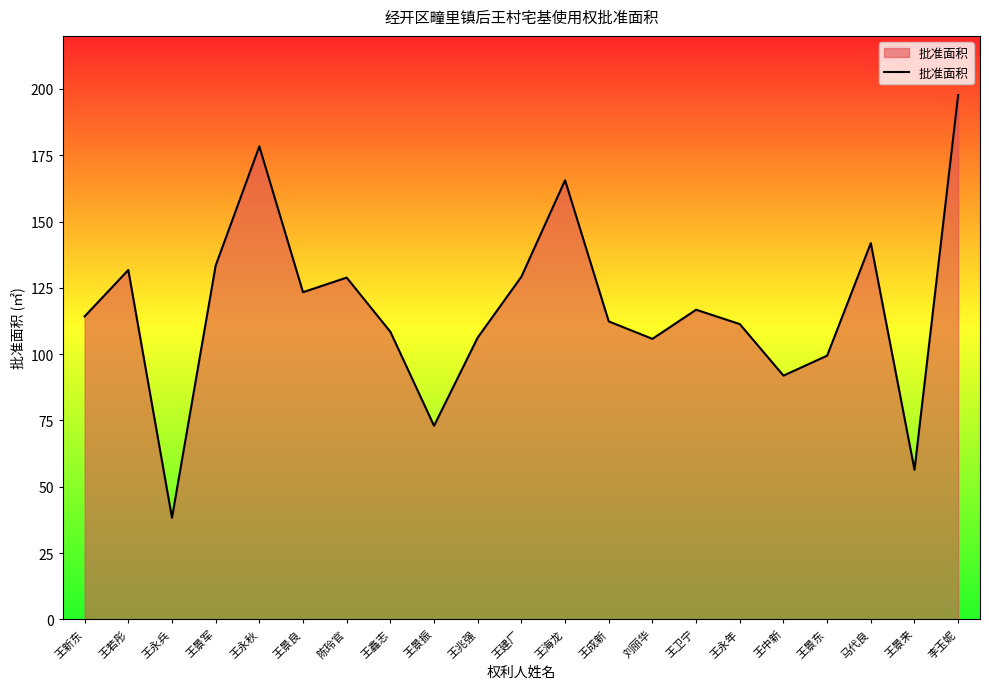

Which has a higher value, 王景良 or 马代良?

马代良